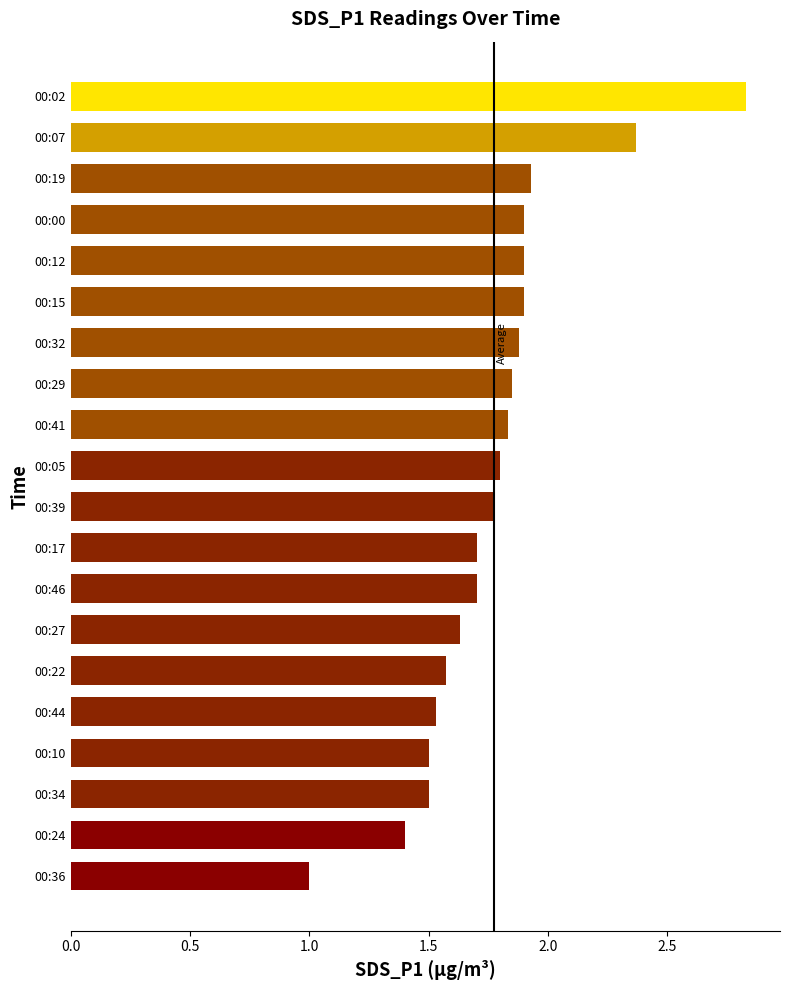

What is the change in value from 00:07 to 00:29?

-0.5